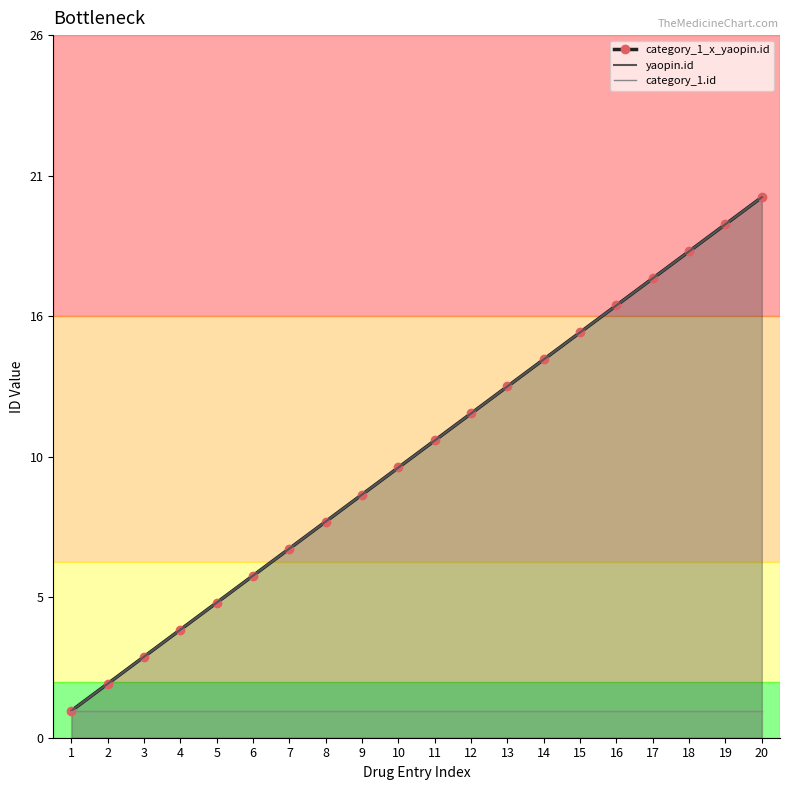

Between 7 and 8, which series saw the biggest shift?

category_1_x_yaopin.id